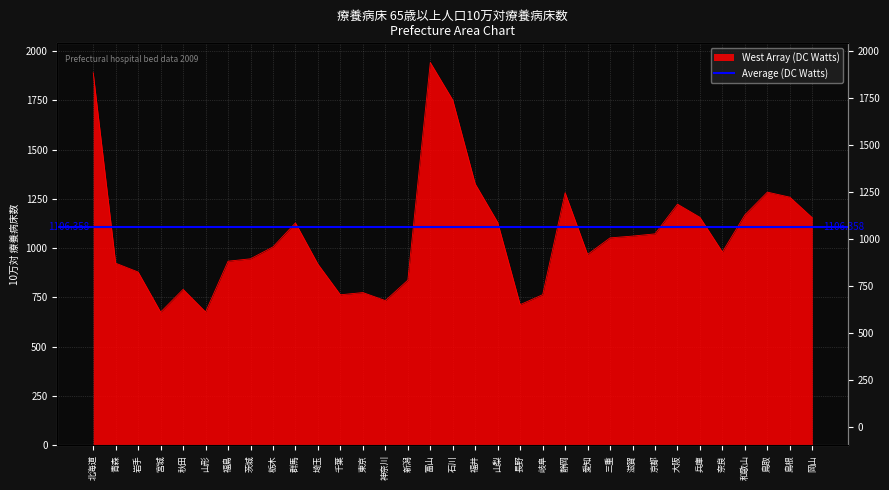

At which category does the data reach its first local valley?

宮城